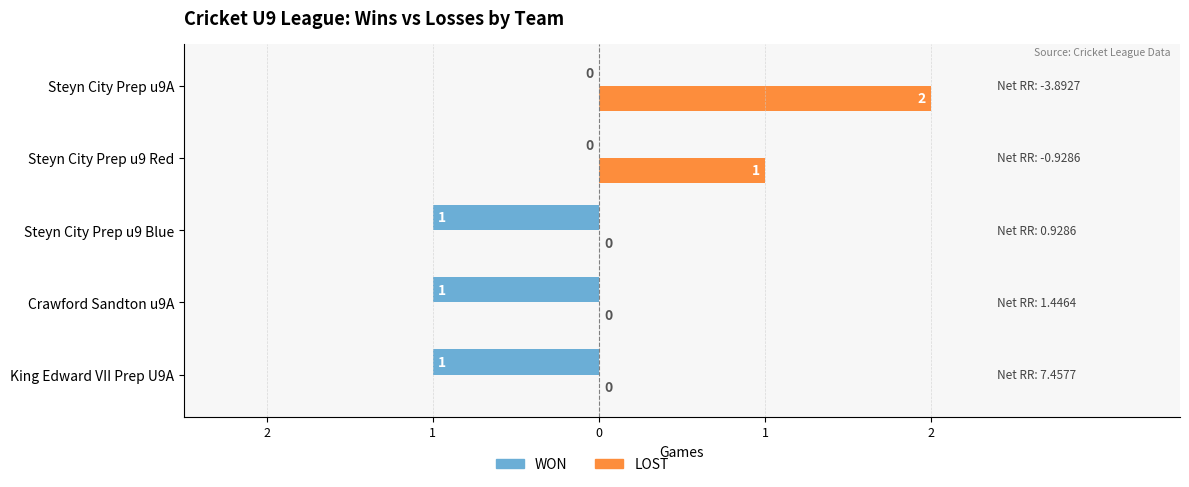

Count the WON values in the range -1 to 0.

5